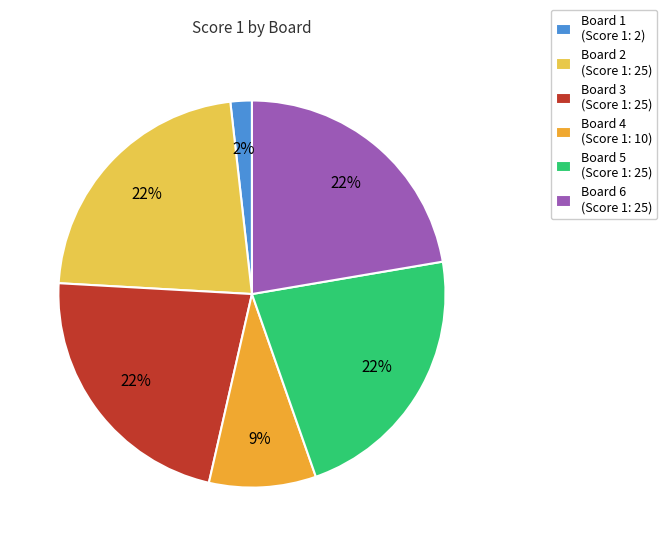

The Board 6 (Score 1: 25) slice represents 13% of the pie. True or false?

False